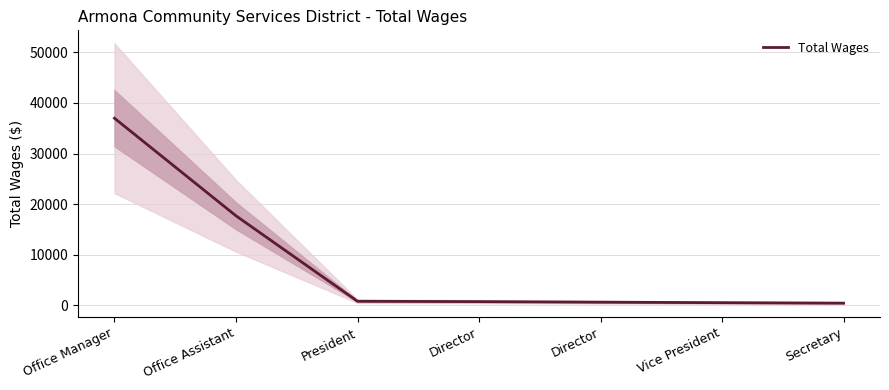

How many lines are shown in the chart?

1